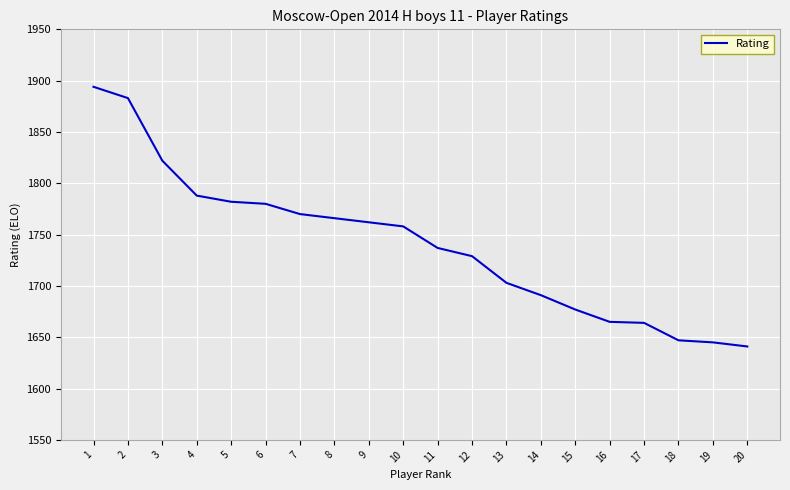

What is the sum of the values at 3 and 12?

3551